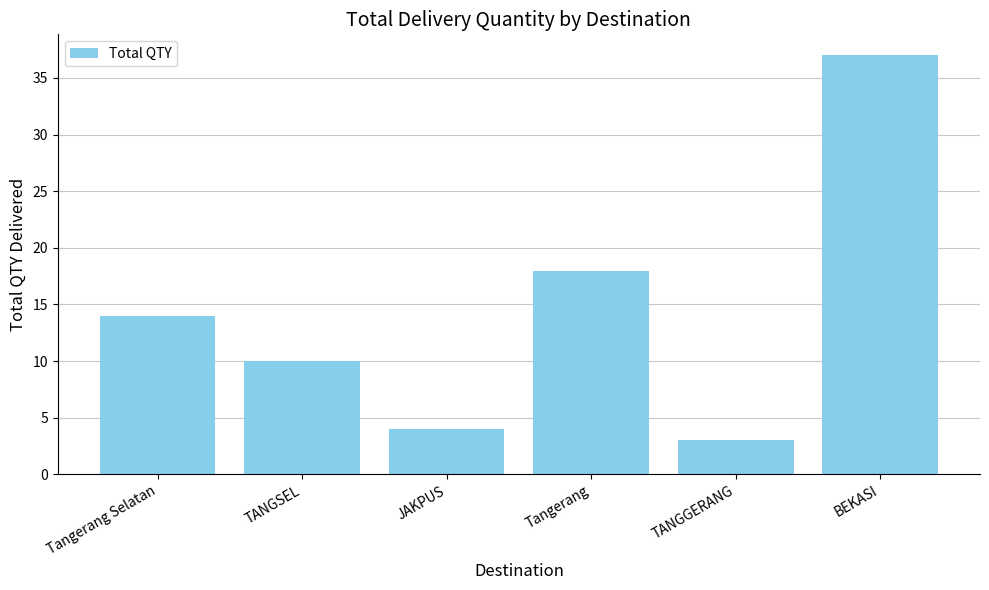

Are the bars grouped side by side (vs. stacked)?

No